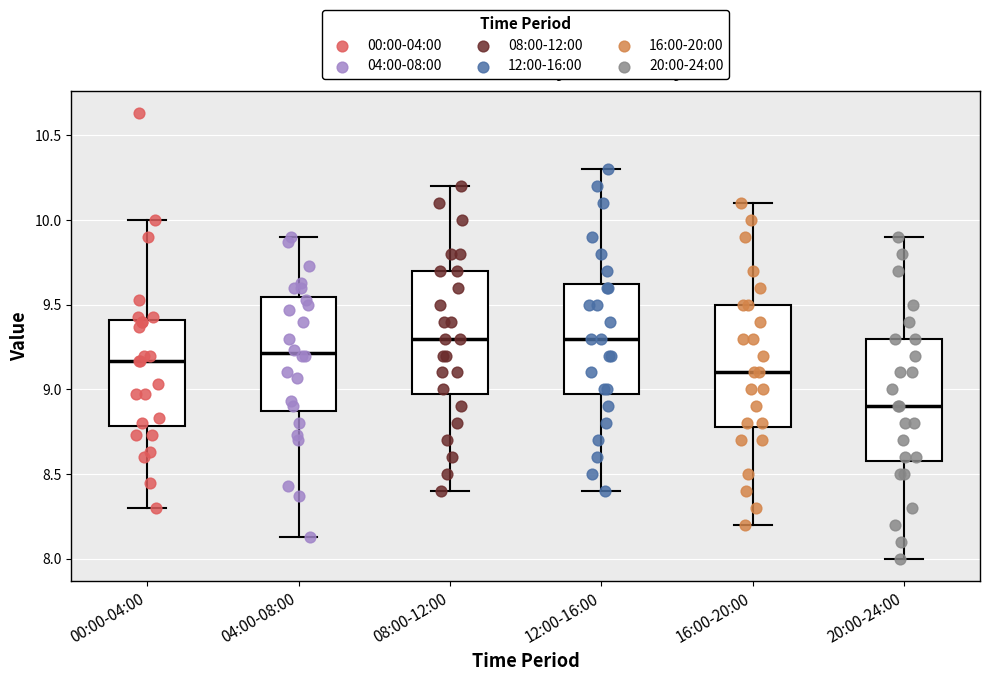

Reading left to right, transcribe this box plot: for each box, give where its median line is, the range the box spans, and where its two whiskers end, as read against the y-axis. The values are not printed on the chart, so give them approximately, as read against the axis.

00:00-04:00: median 9.15, box 8.80 to 9.40, whiskers 8.30 to 10.00
04:00-08:00: median 9.20, box 8.90 to 9.55, whiskers 8.15 to 9.90
08:00-12:00: median 9.30, box 9.00 to 9.70, whiskers 8.40 to 10.20
12:00-16:00: median 9.30, box 9.00 to 9.65, whiskers 8.40 to 10.30
16:00-20:00: median 9.10, box 8.80 to 9.50, whiskers 8.20 to 10.10
20:00-24:00: median 8.90, box 8.60 to 9.30, whiskers 8.00 to 9.90